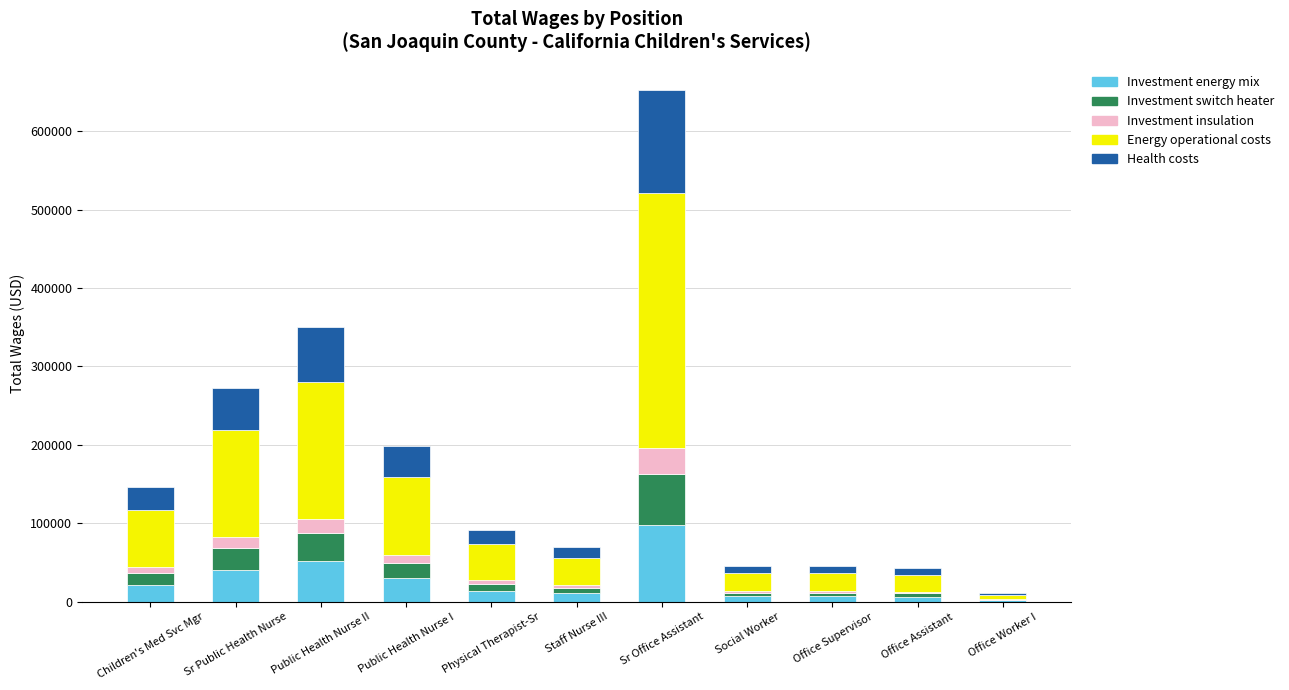

At which category is the sum across all series the highest?

Sr Office Assistant